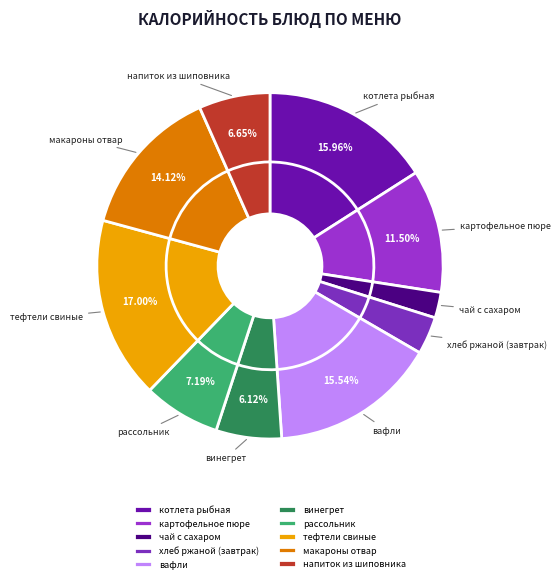

True or false: тефтели свиные accounts for 31% of the total.

False